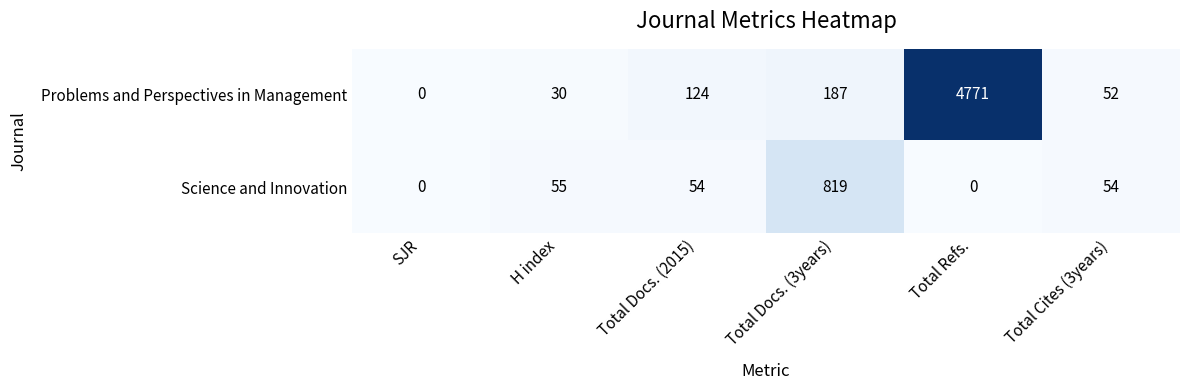

How many values in Science and Innovation are above zero?

4